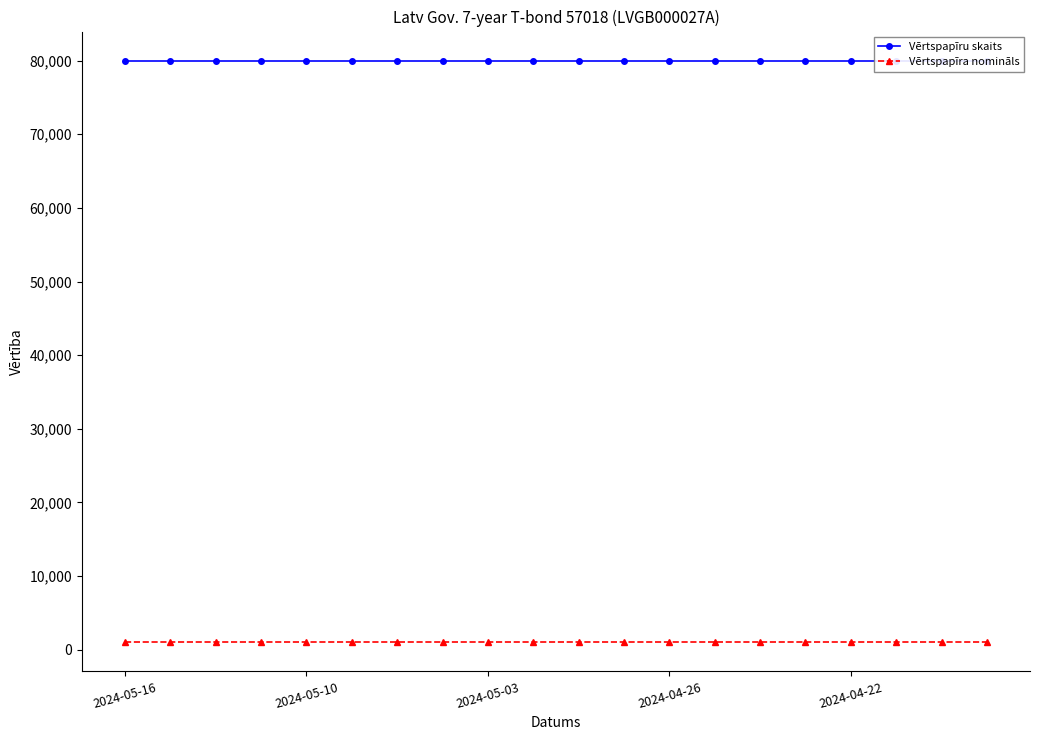

Which series has the largest range (max minus min)?

Vērtspapīru skaits